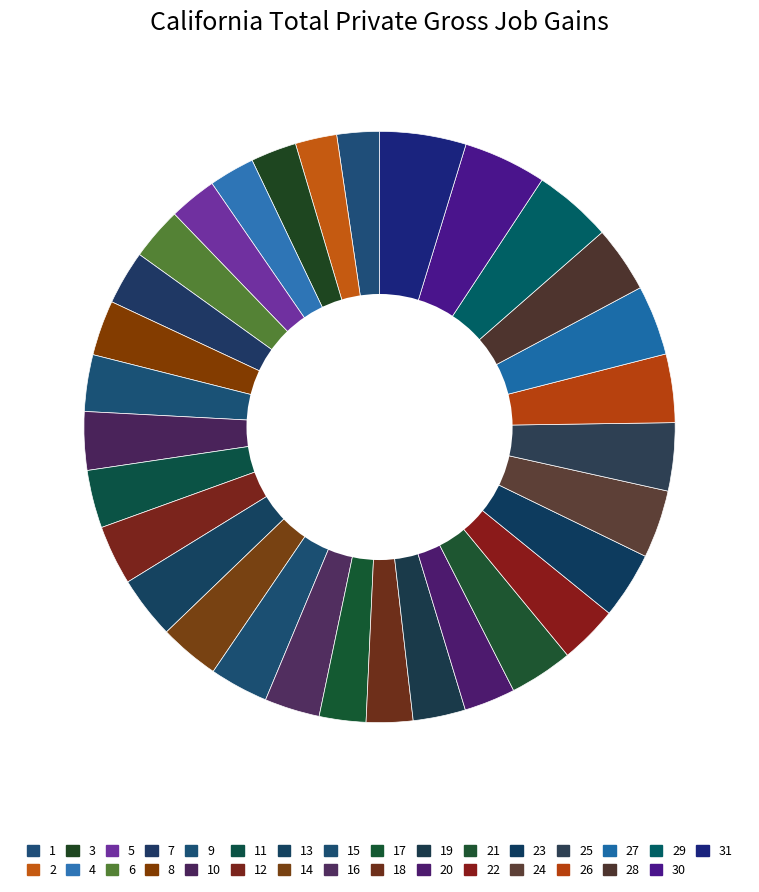

How many segments does this pie chart have?

31